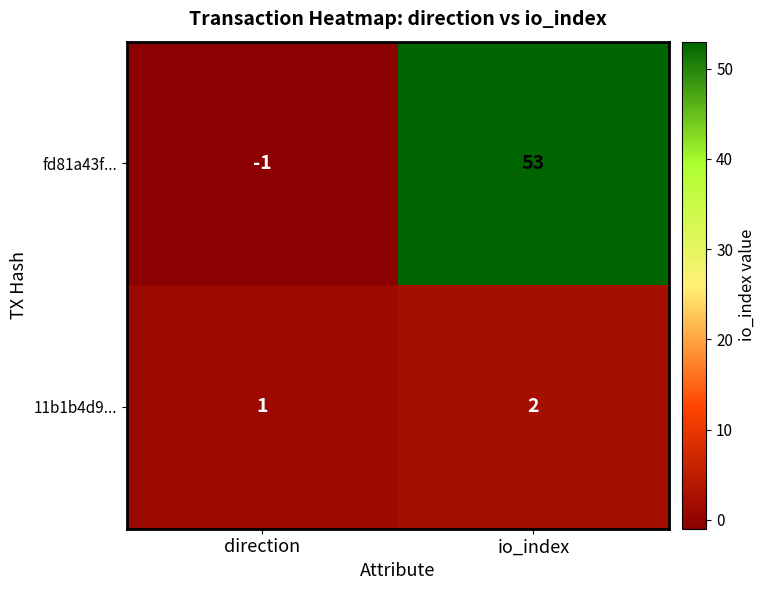

Which label corresponds to the largest value in the chart?

io_index